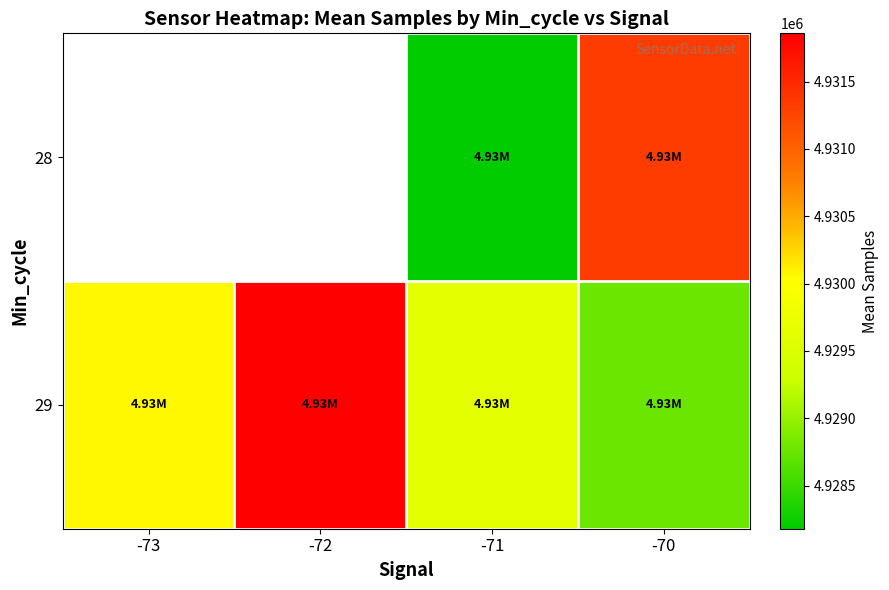

True or false: 29 has a value of 1678158.1 at -70.

False